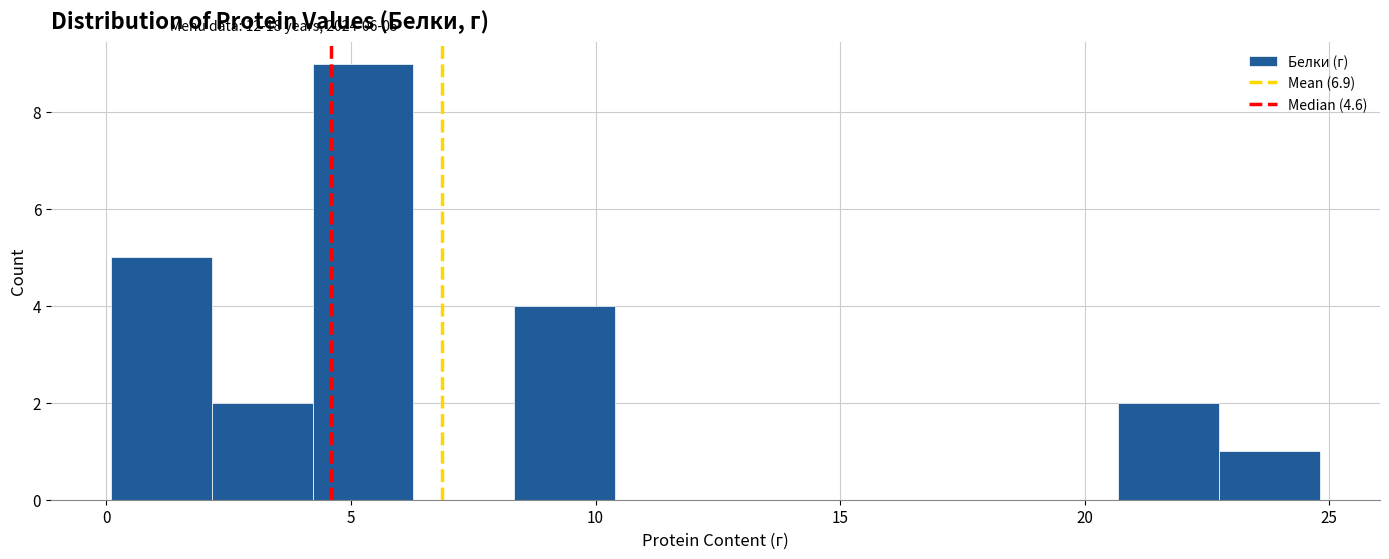

Which range on the x-axis has the tallest bar?

4.0 to 6.5